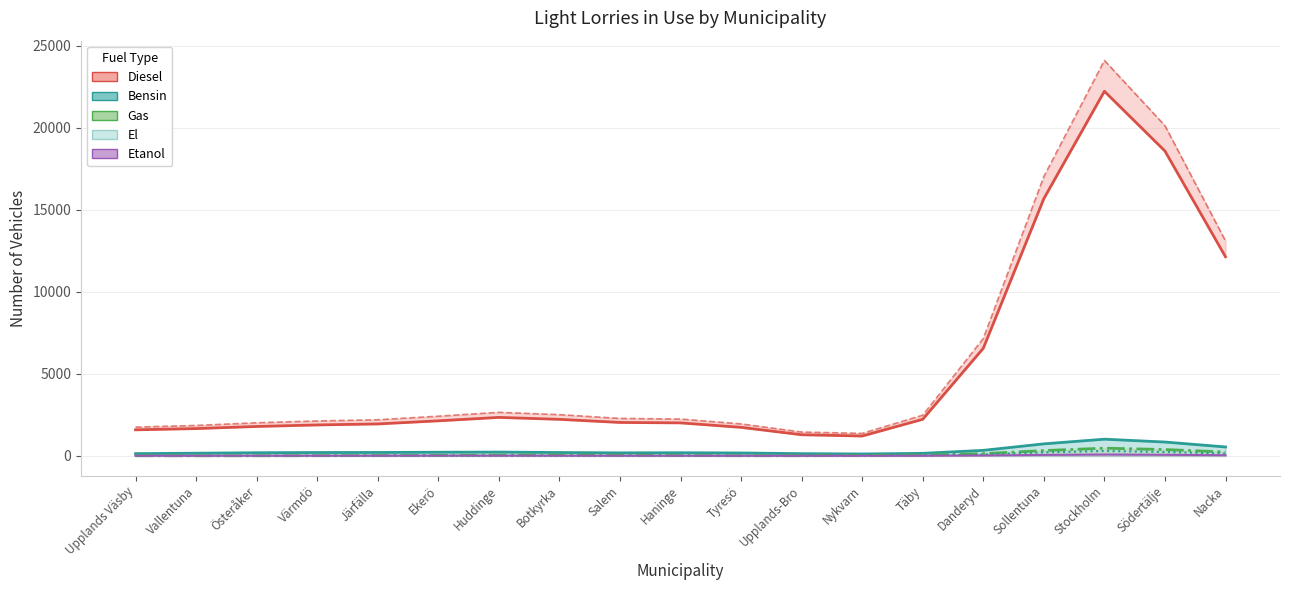

How many data points does each series have?

19